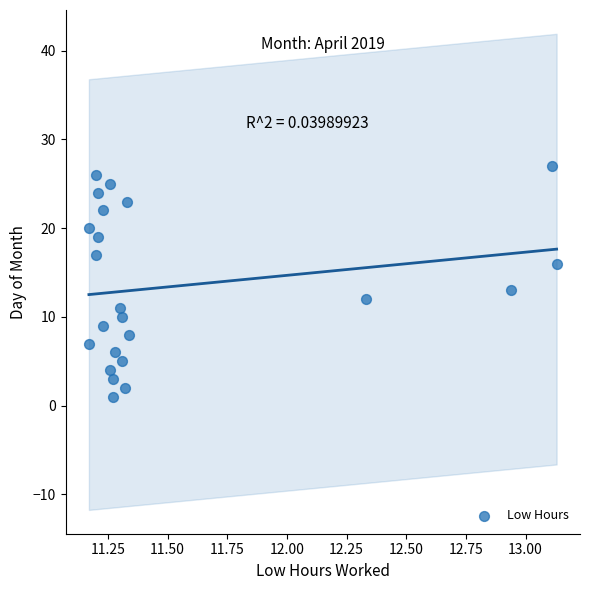

What is the range of Y values (max minus min)?

26